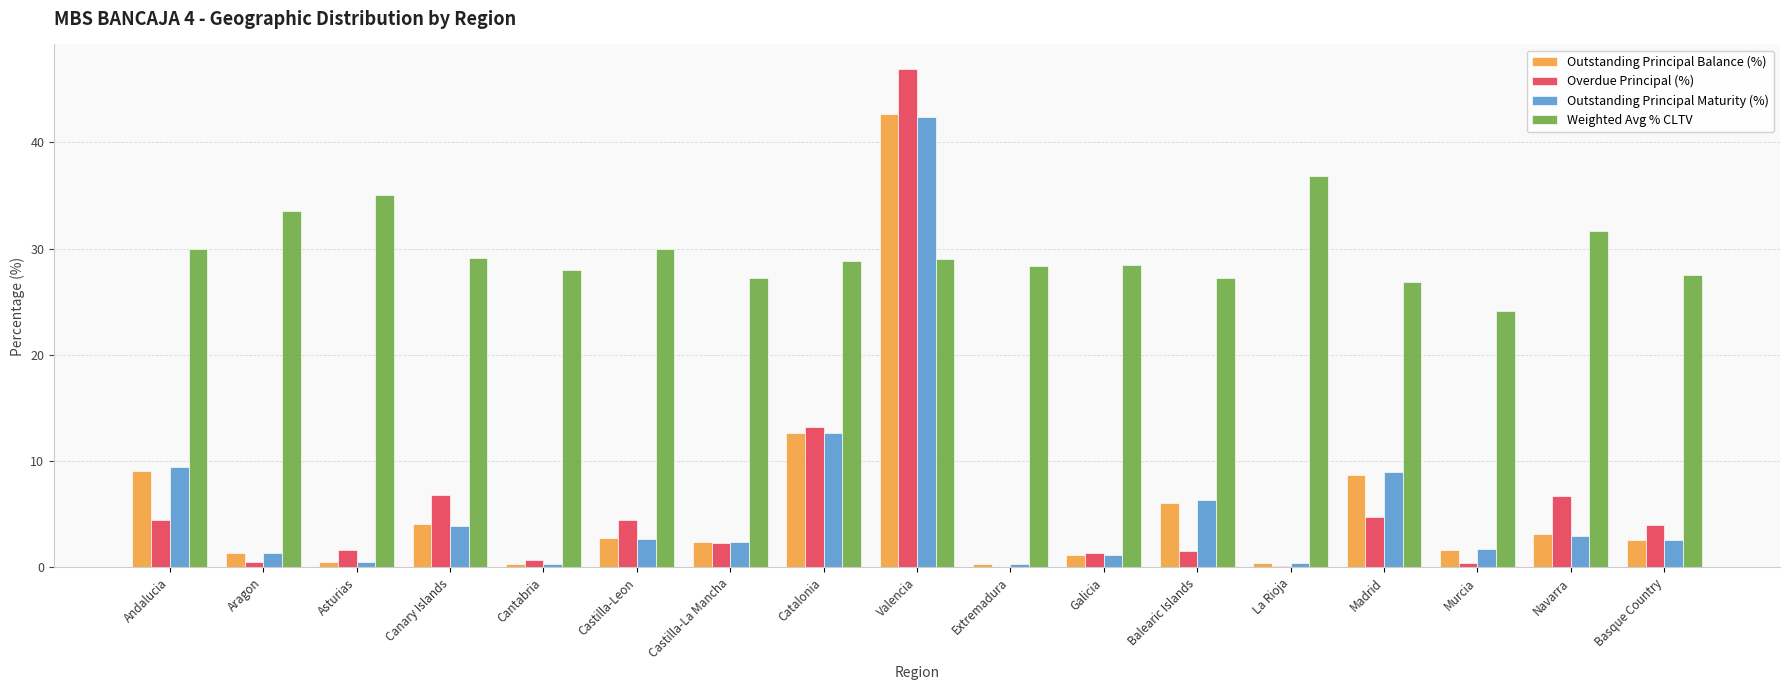

At which label is Outstanding Principal Balance (%) closest to 21?

Catalonia